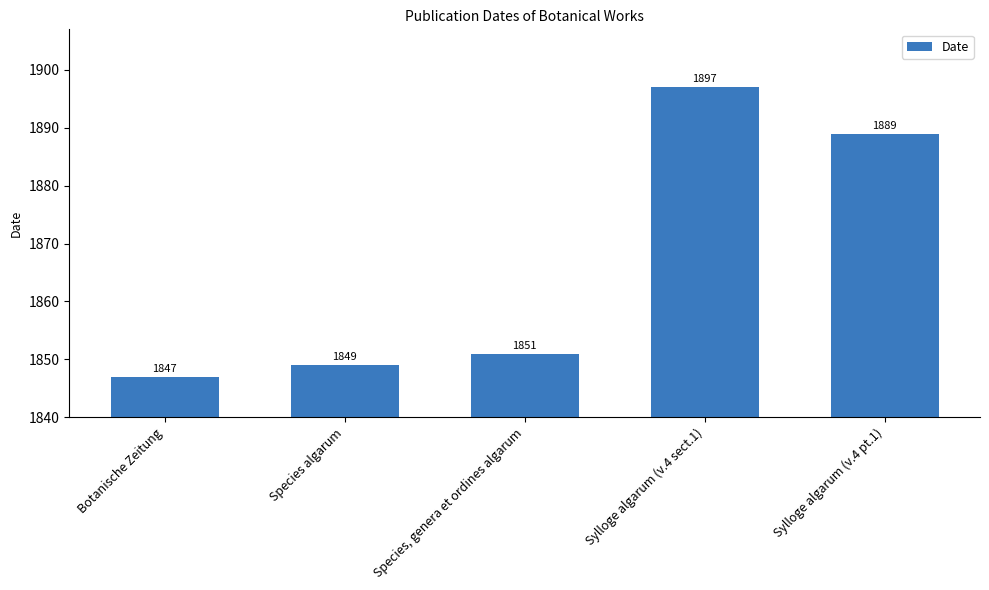

Is it true that the value at Sylloge algarum (v.4 sect.1) is 1897?

True